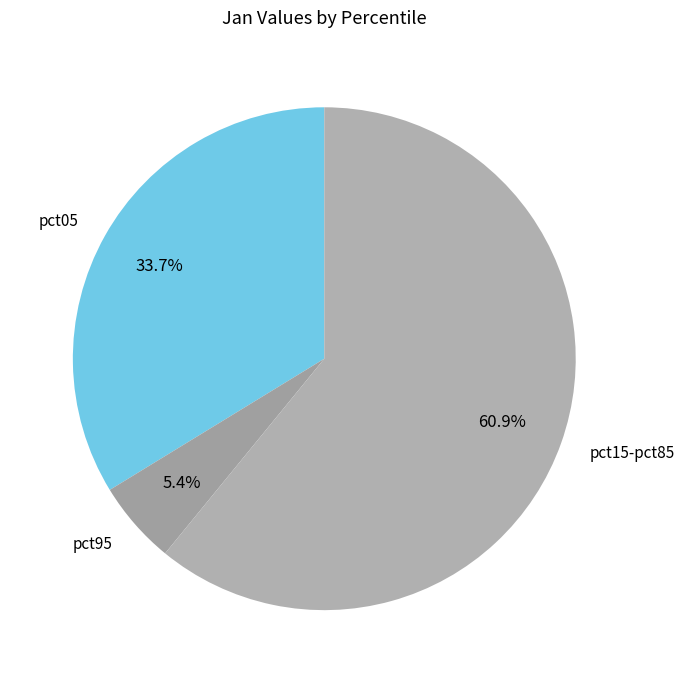

Combined, do pct15-pct85 and pct95 account for over 50%?

Yes